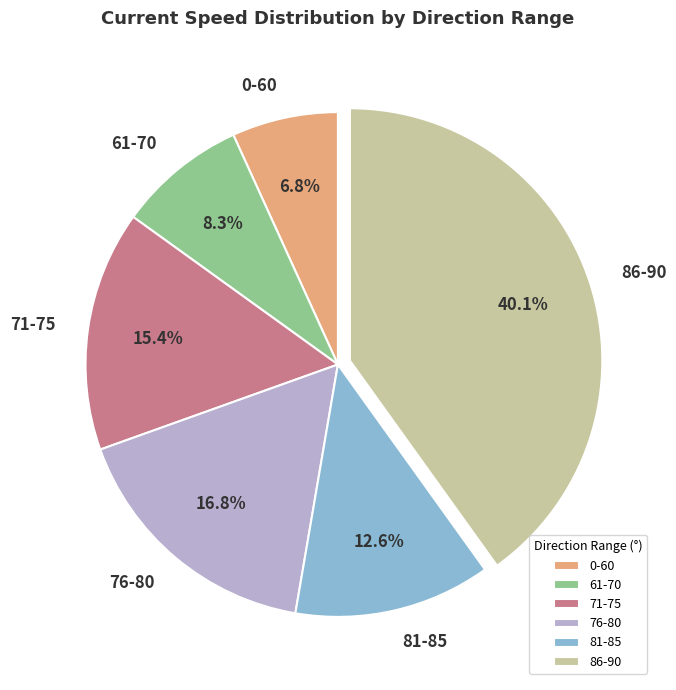

Is there any slice that represents more than half of the pie?

No